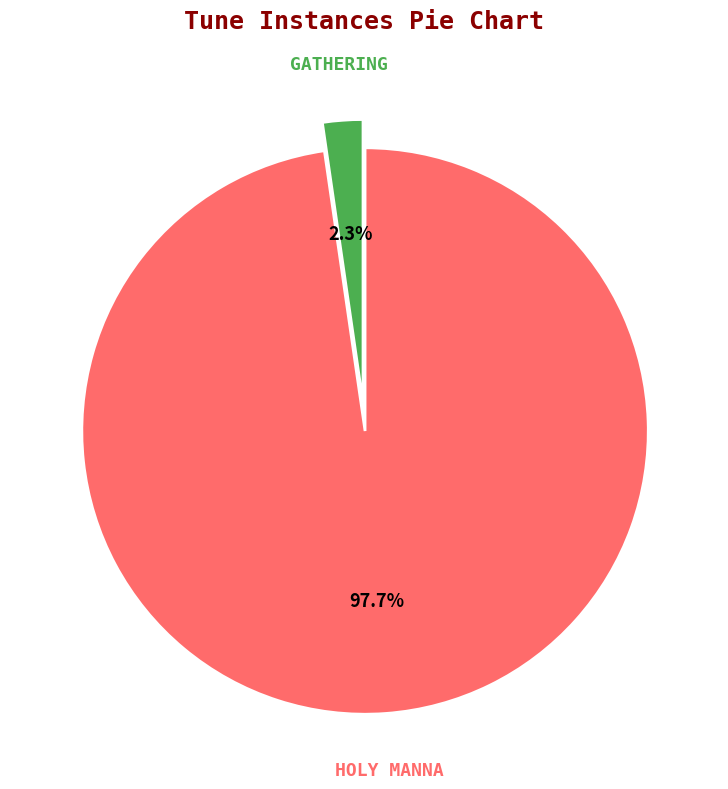

How many segments does this pie chart have?

2